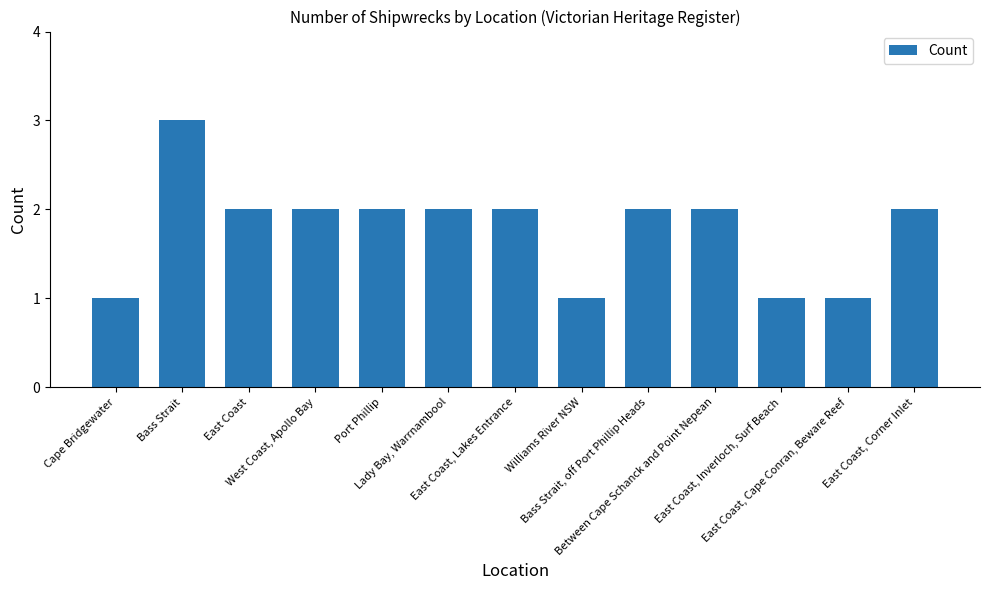

Read the value at East Coast, Cape Conran, Beware Reef.

1